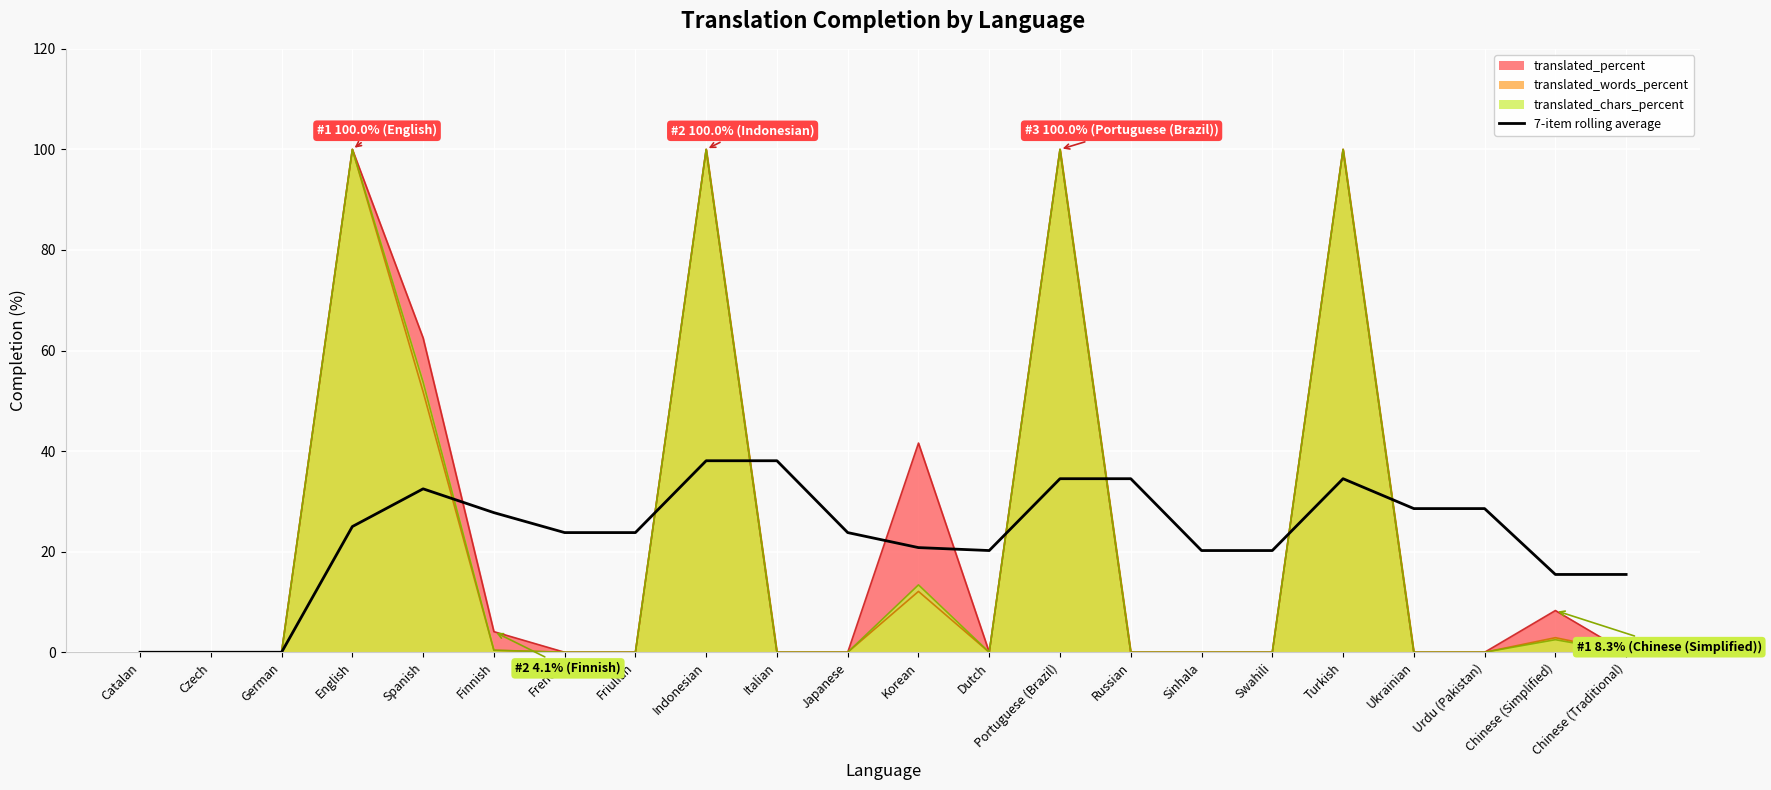

Where is the first local maximum?

Spanish